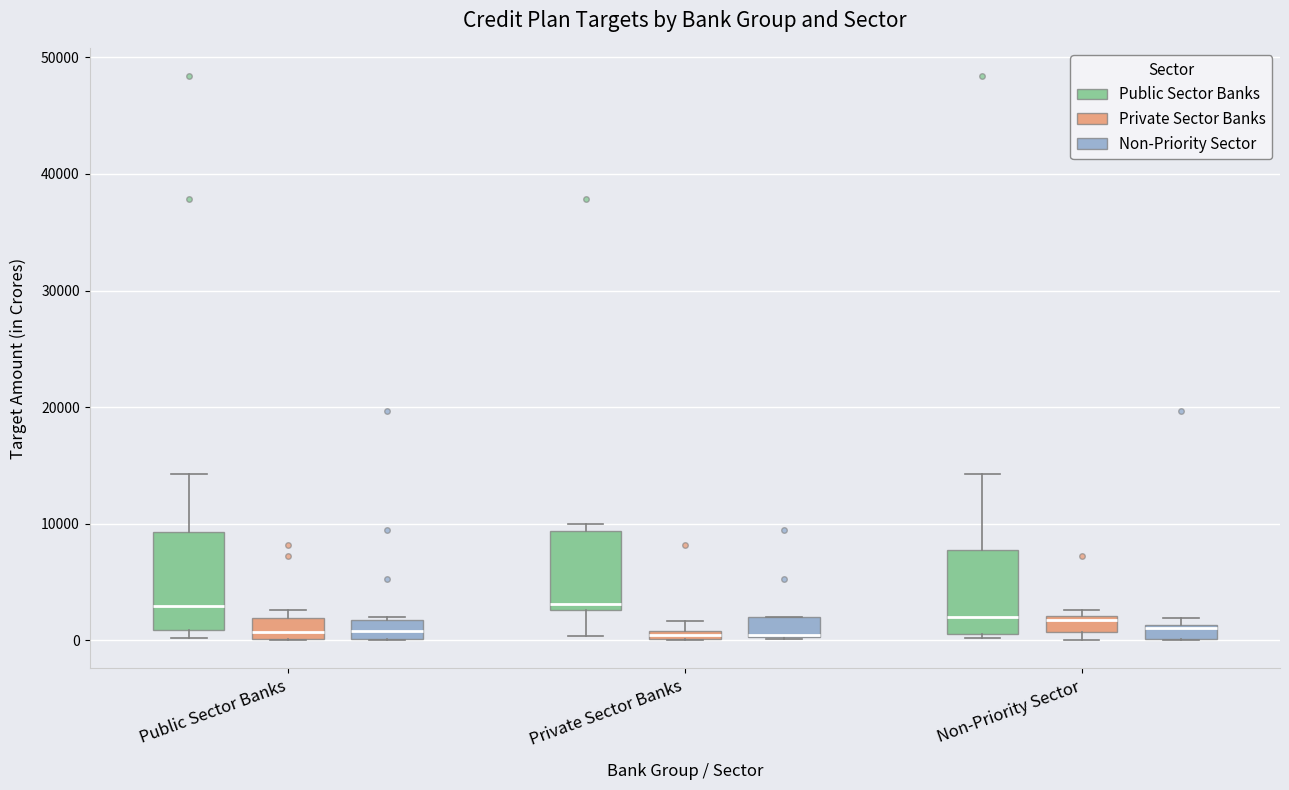

Where is the upper edge of the box for Private Sector Banks (Public Sector Banks) on the y-axis? The values are not printed on the chart, so give them approximately, as read against the axis.

9000